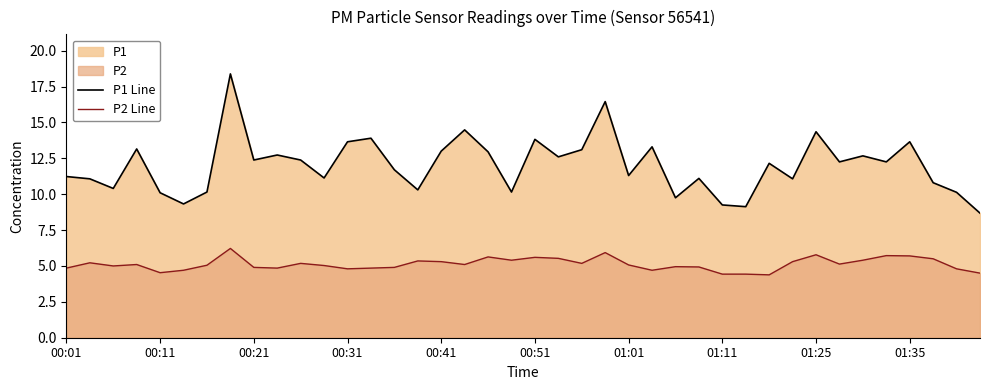

Reading left to right, what are all the values shown in this chart?

P1 Line: 11.2	11.1	10.4	13.2	10.1	9.3	10.2	18.4	12.4	12.7	12.4	11.1	13.7	13.9	11.7	10.3	13.0	14.5	12.9	10.2	13.8	12.6	13.1	16.4	11.3	13.3	9.8	11.1	9.2	9.1	12.2	11.1	14.3	12.2	12.7	12.2	13.7	10.8	10.1	8.7
P2 Line: 4.8	5.2	5.0	5.1	4.5	4.7	5.0	6.2	4.9	4.8	5.2	5.0	4.8	4.8	4.9	5.3	5.3	5.1	5.6	5.4	5.6	5.5	5.2	5.9	5.1	4.7	5.0	4.9	4.4	4.4	4.4	5.3	5.8	5.1	5.4	5.7	5.7	5.5	4.8	4.5